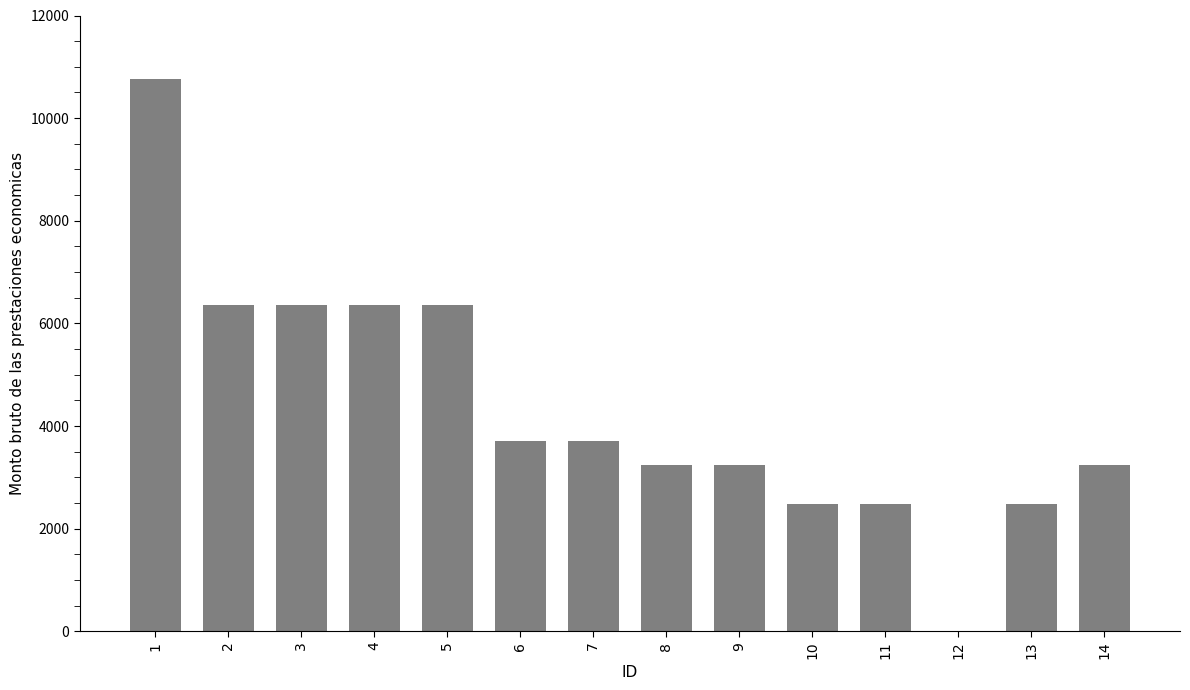

What is the maximum value shown in the chart?

10763.9